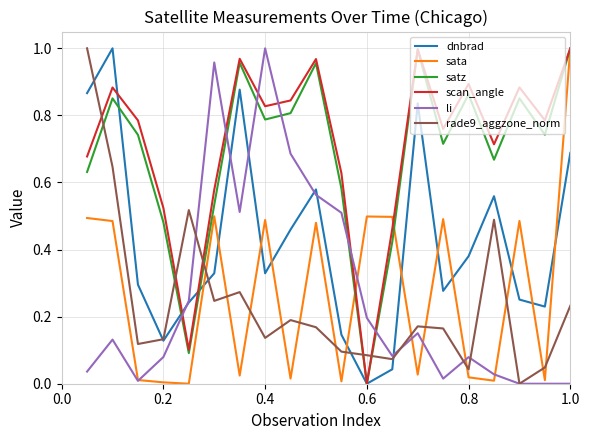

Which series ends up on top after the final intersection of rade9_aggzone_norm and sata?

sata